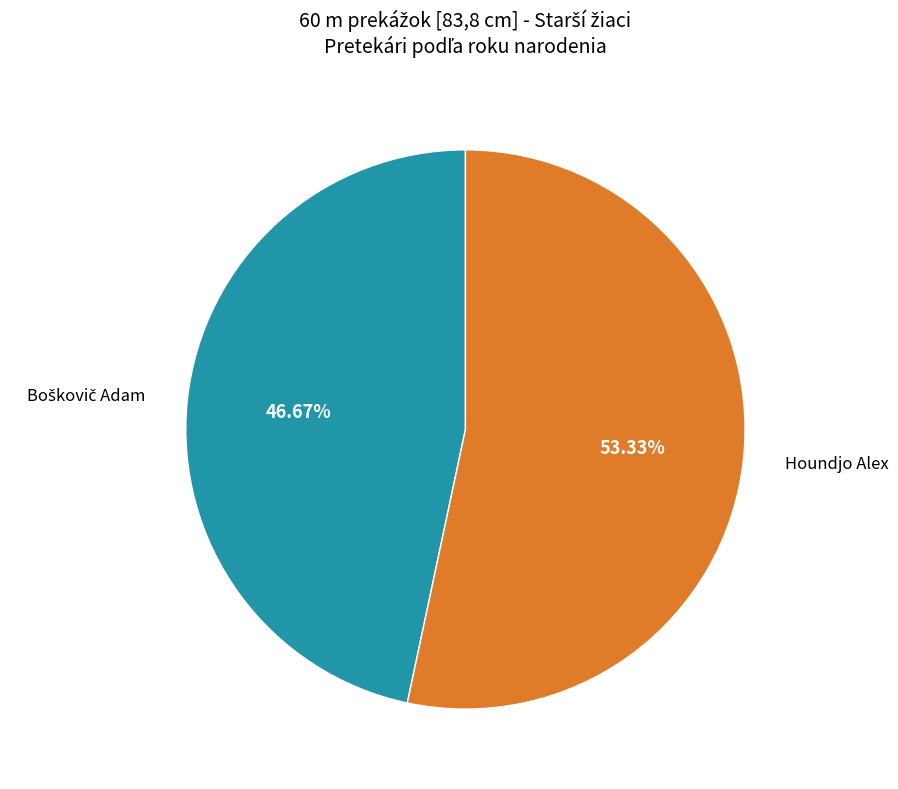

Is there a majority slice in this chart?

Yes